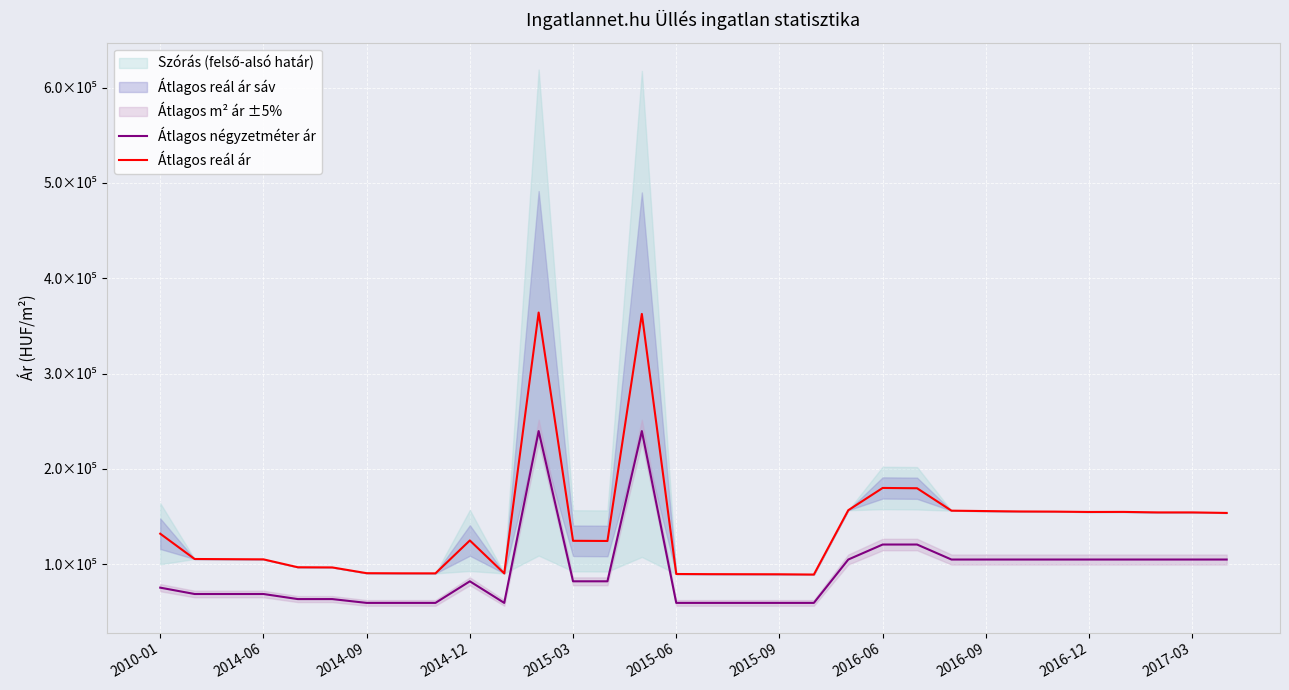

True or false: Átlagos négyzetméter ár has more than 1 points higher than both neighbors.

True